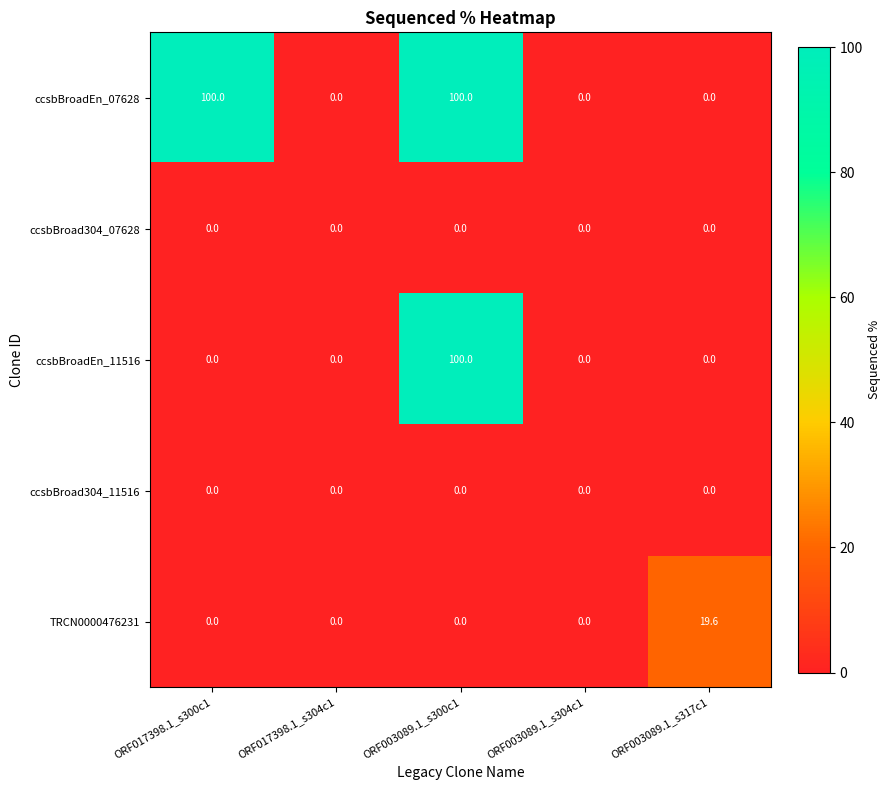

What is the difference between the maximum and minimum values in the ccsbBroadEn_11516 series?

100.0